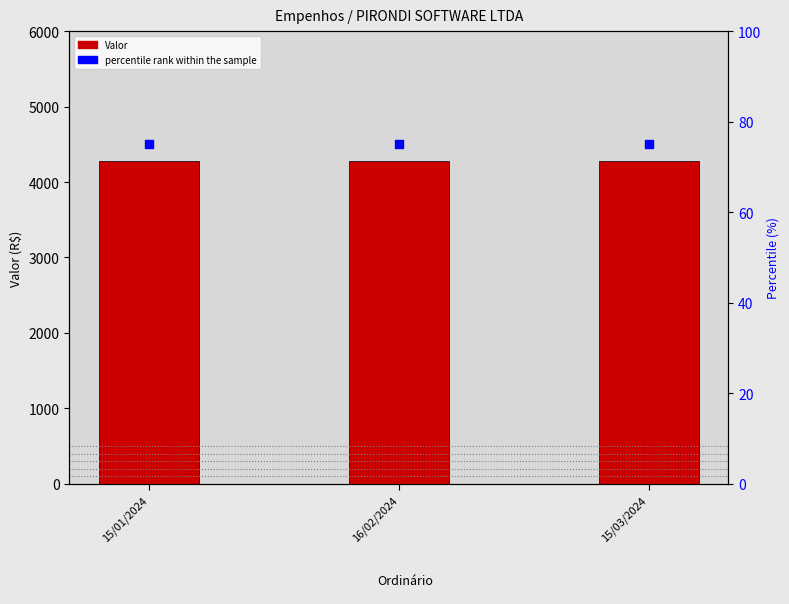

Which series reaches the minimum Y coordinate?

percentile rank within the sample